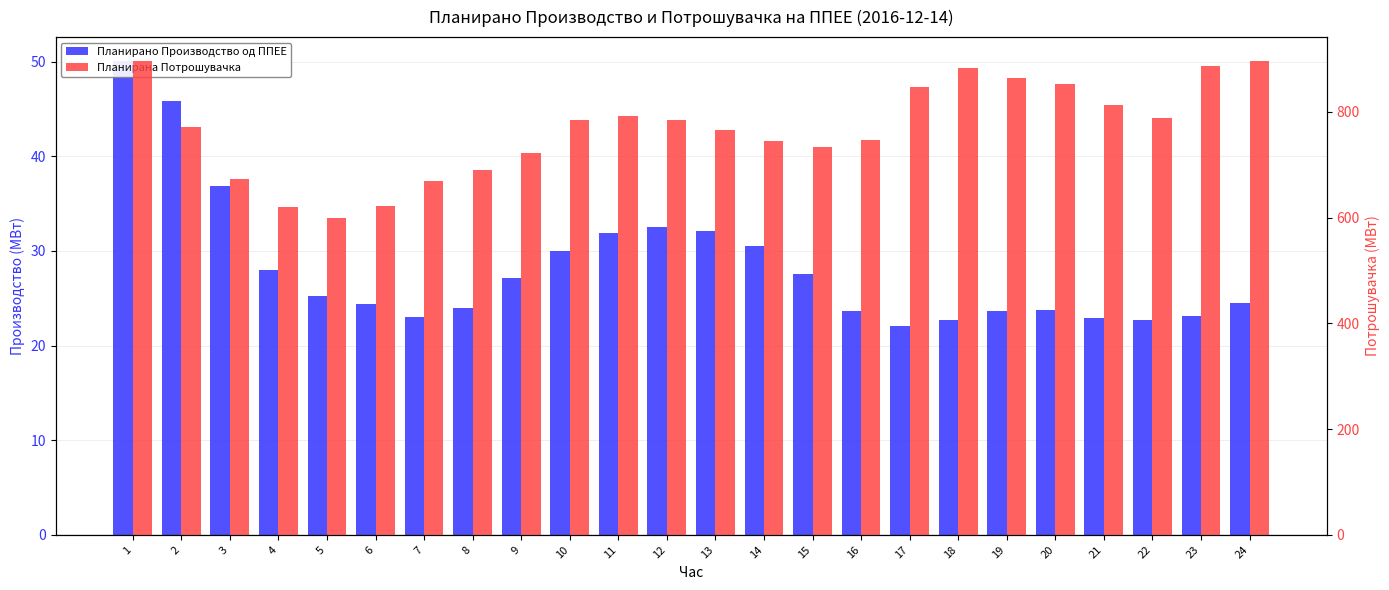

True or false: Планирана Потрошувачка has a value of 1207.7 at 11.

False